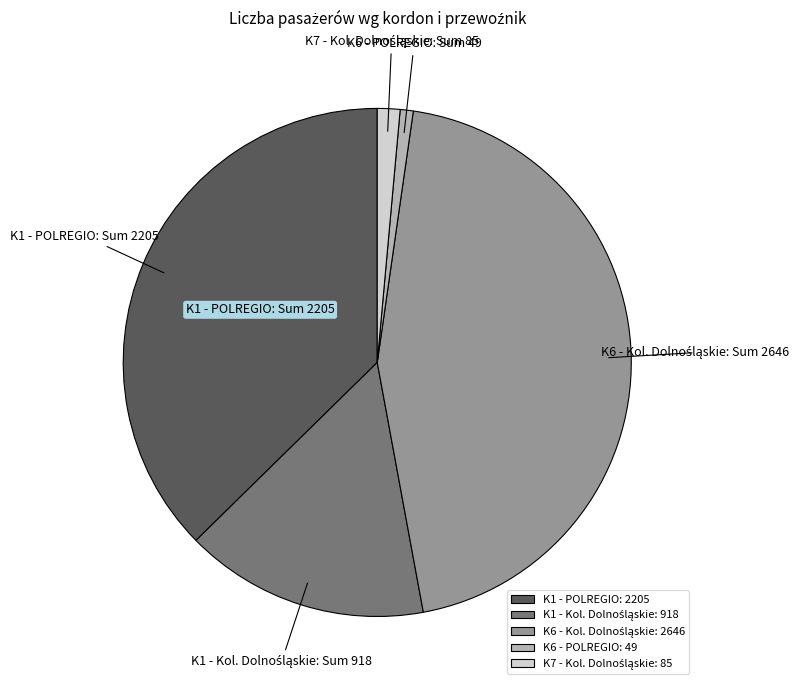

Is there any slice that represents more than half of the pie?

No